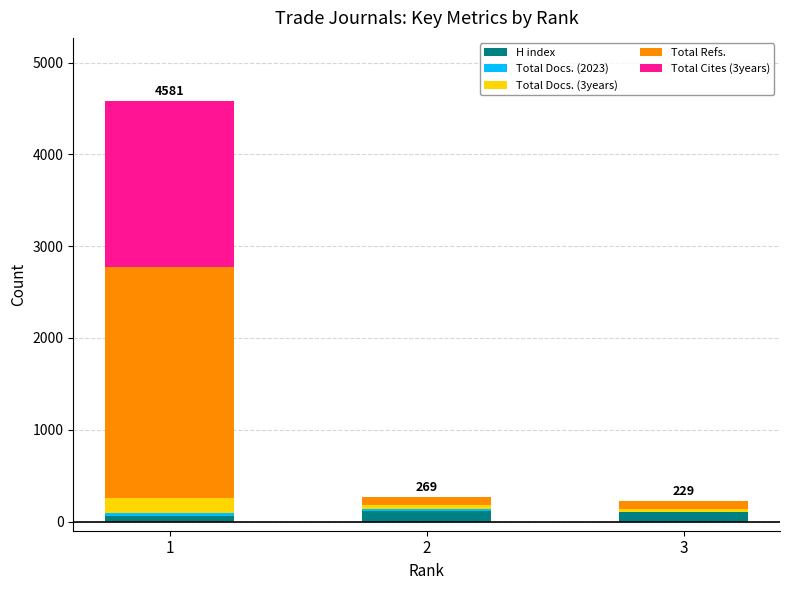

What is the maximum value for H index?

111